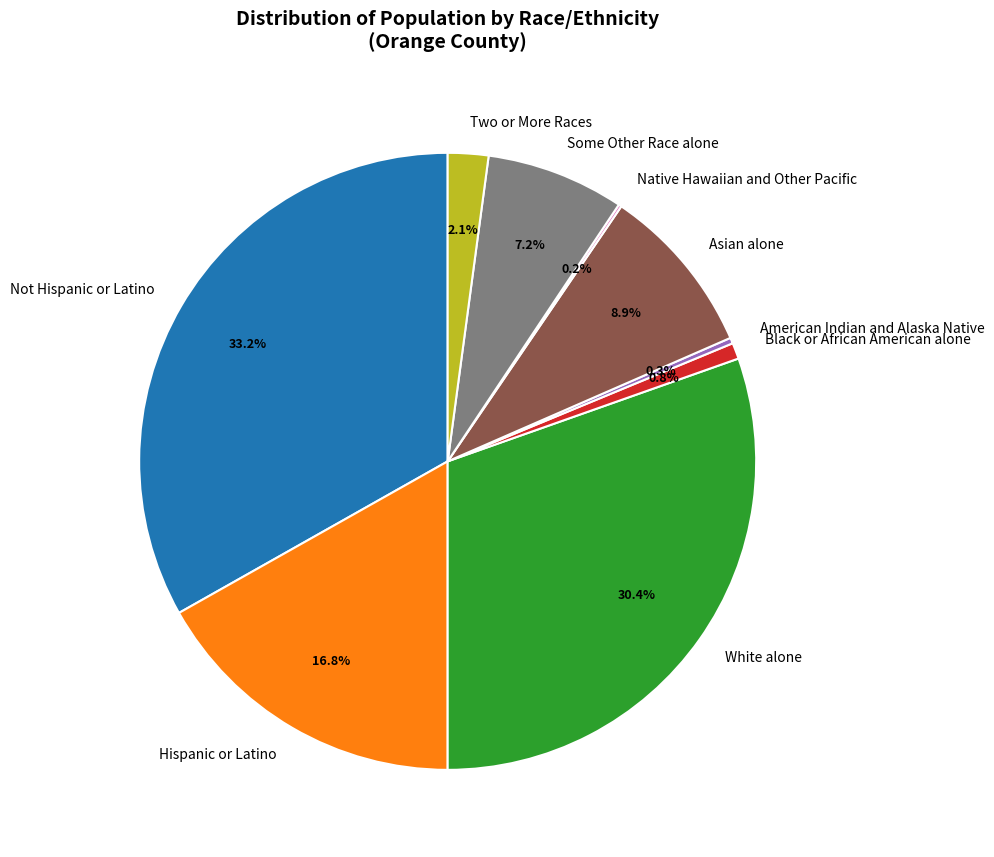

To the nearest percent, what portion does Hispanic or Latino represent?

17%